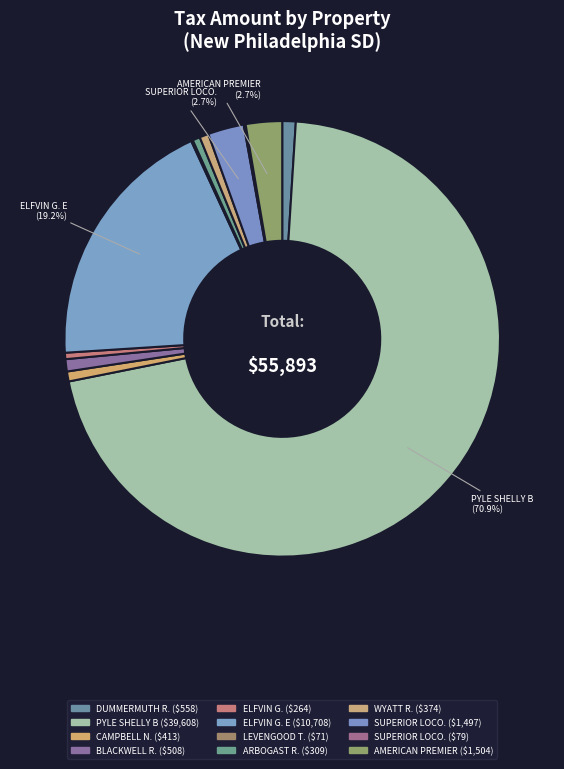

To the nearest percent, what is the difference between the largest and smallest slice percentages?

71%